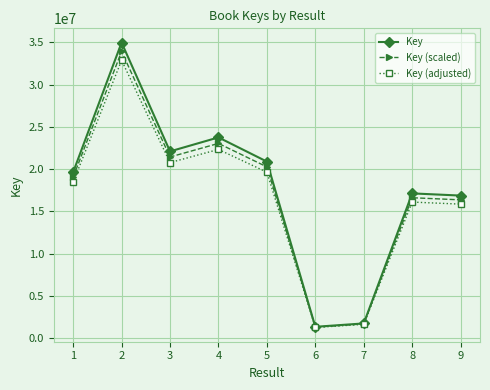

At which category does the chart reach its peak across all series?

2